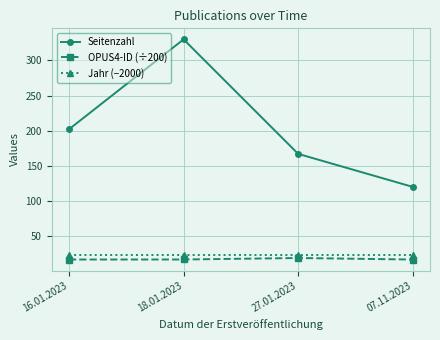

Rank the series at 16.01.2023 from lowest to highest value.

OPUS4-ID (÷200), Jahr (−2000), Seitenzahl